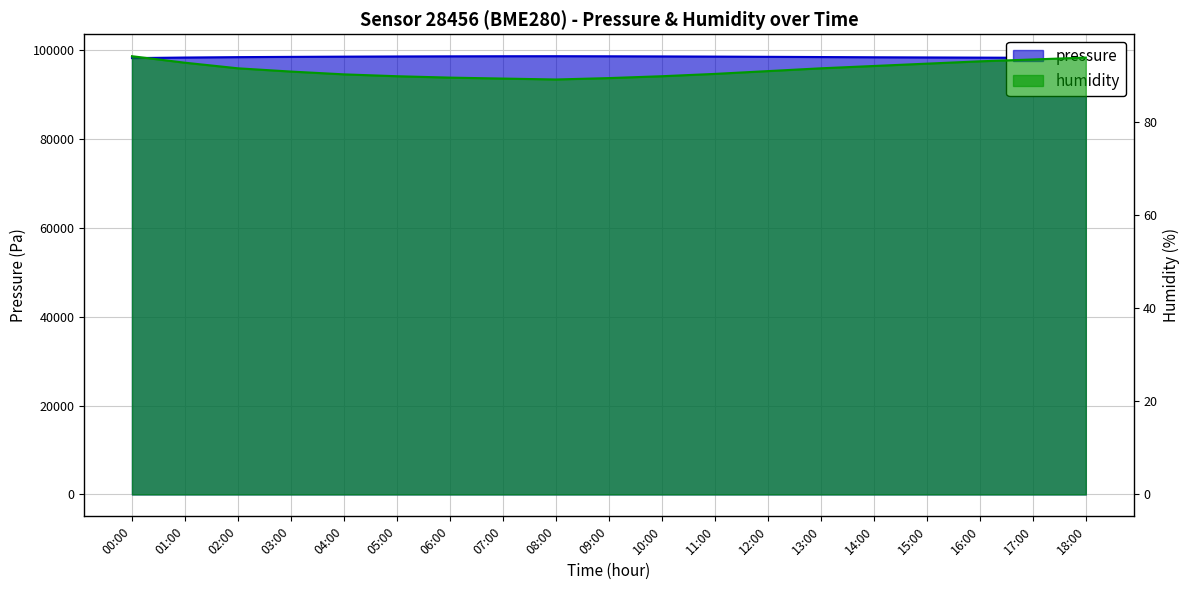

Rank the categories by pressure value from lowest to highest.

00:00, 18:00, 17:00, 16:00, 01:00, 15:00, 14:00, 02:00, 13:00, 03:00, 12:00, 04:00, 11:00, 05:00, 10:00, 06:00, 09:00, 07:00, 08:00